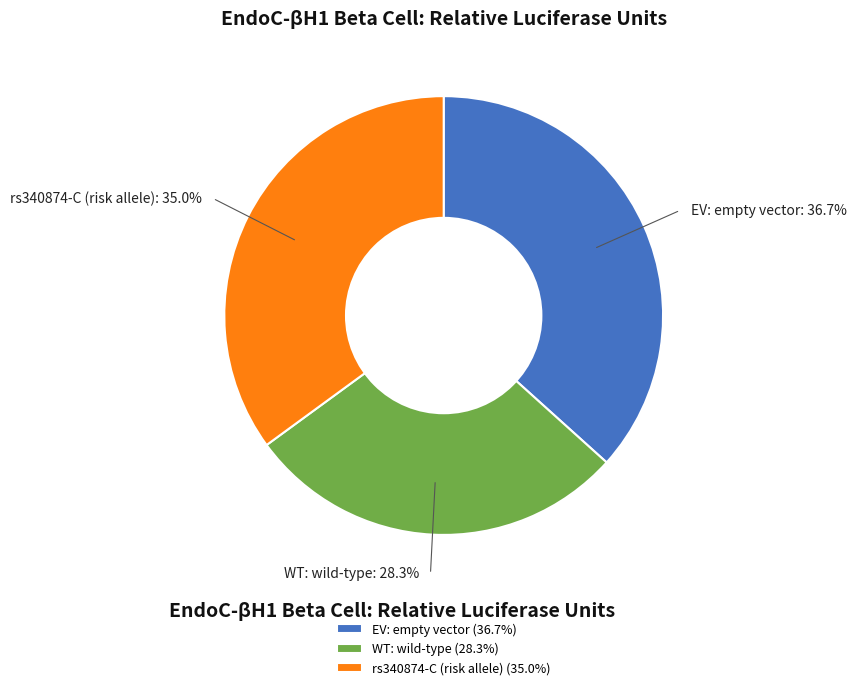

Combined, what portion of the pie is EV: empty vector (36.7%) and WT: wild-type (28.3%)?

65.0%